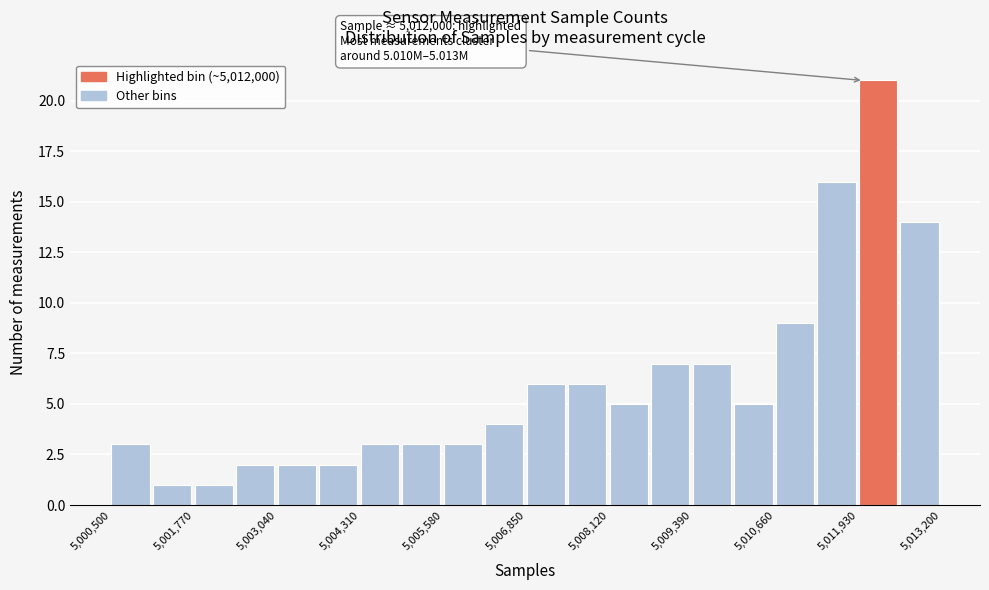

Read against the x-axis, roughly where is the centre of the tallest bar?

5012200